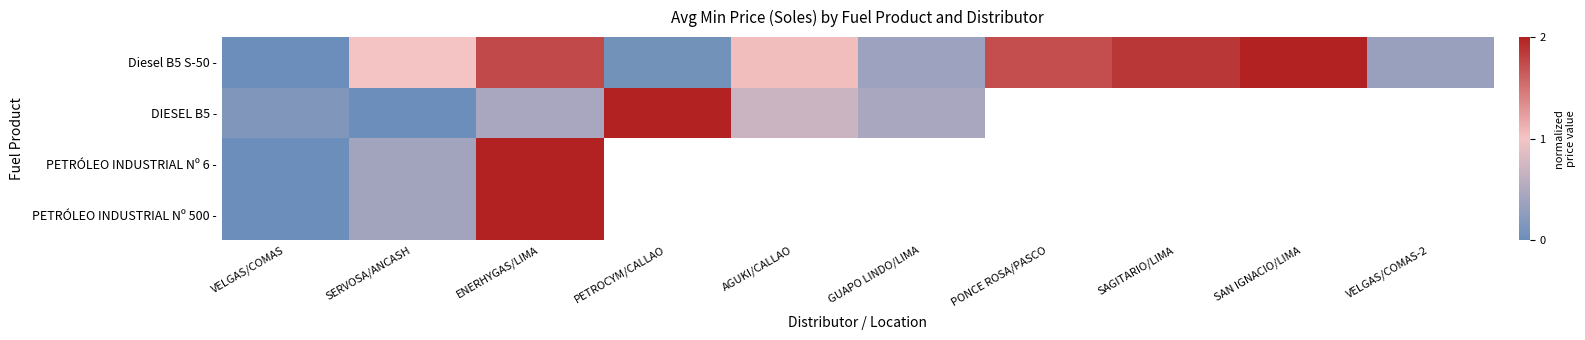

Is it true that Diesel B5 S-50 - equals 1.0 at SAN IGNACIO/LIMA?

False